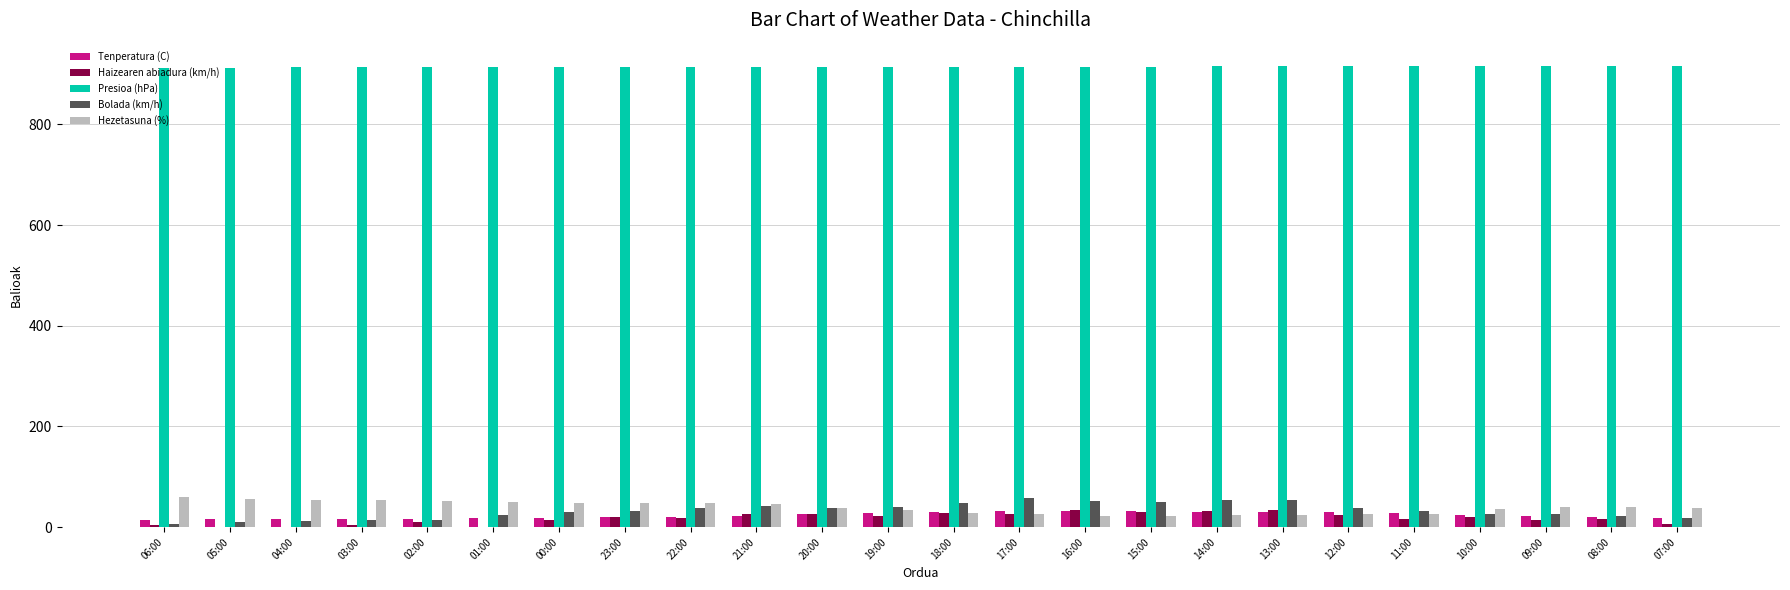

What is the average value of the Hezetasuna (%) series?

39.2